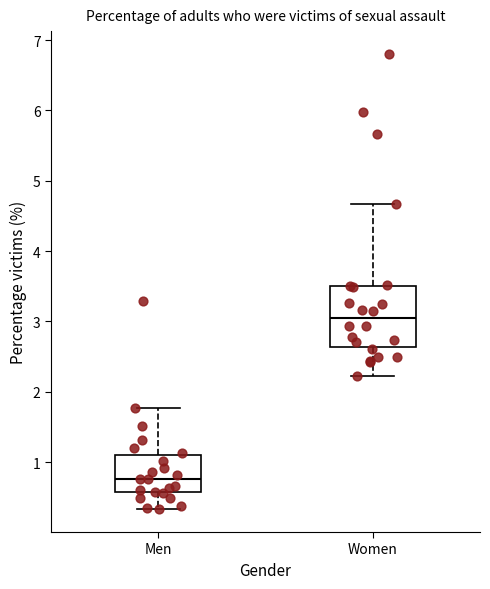

Reading left to right, transcribe this box plot: for each box, give where its median line is, the range the box spans, and where its two whiskers end, as read against the y-axis. The values are not printed on the chart, so give them approximately, as read against the axis.

Men: median 0.8, box 0.6 to 1.1, whiskers 0.3 to 1.8
Women: median 3.0, box 2.6 to 3.5, whiskers 2.2 to 4.7